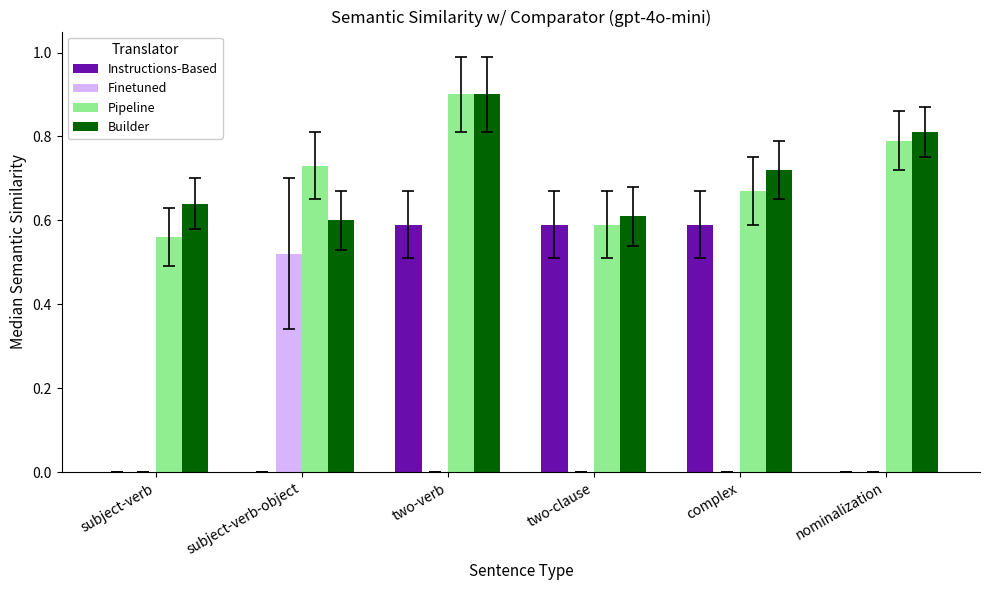

Are the bars grouped side by side (vs. stacked)?

Yes